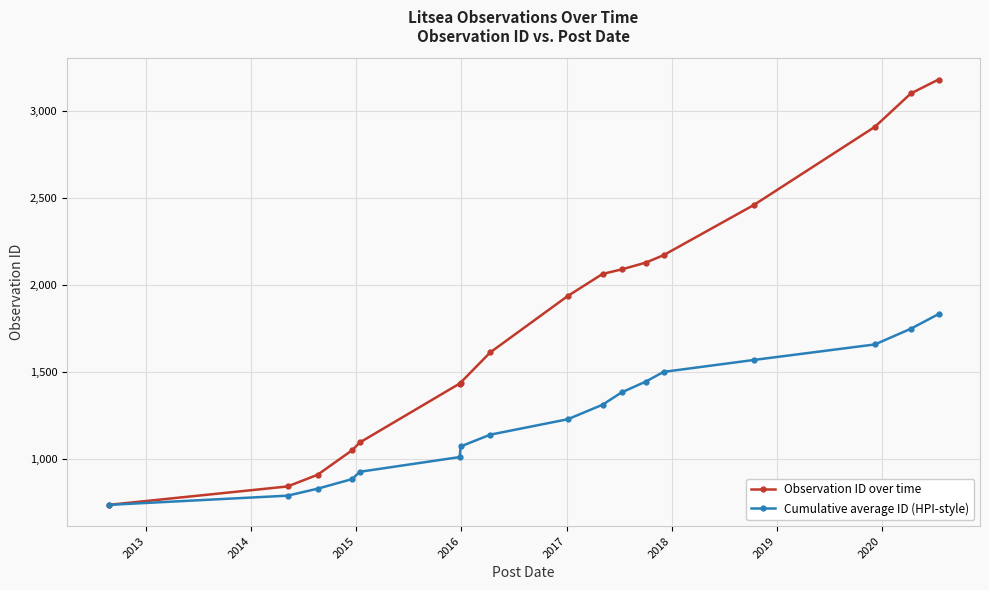

Which series has the largest total across all categories?

Observation ID over time